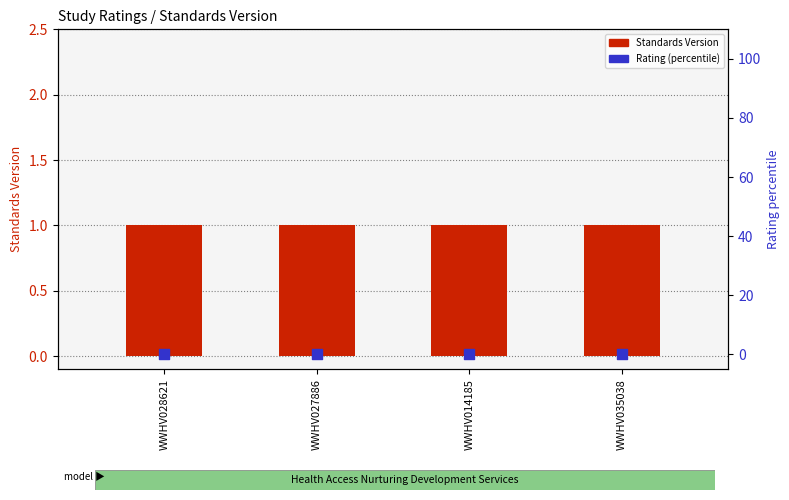

Which series reaches the minimum Y coordinate?

Rating (percentile)